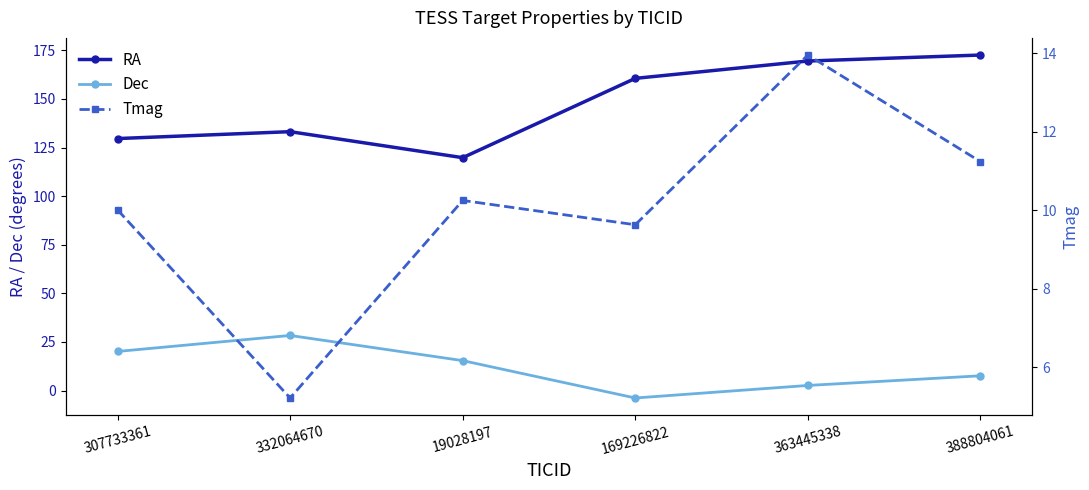

True or false: Tmag and RA cross at least once.

False